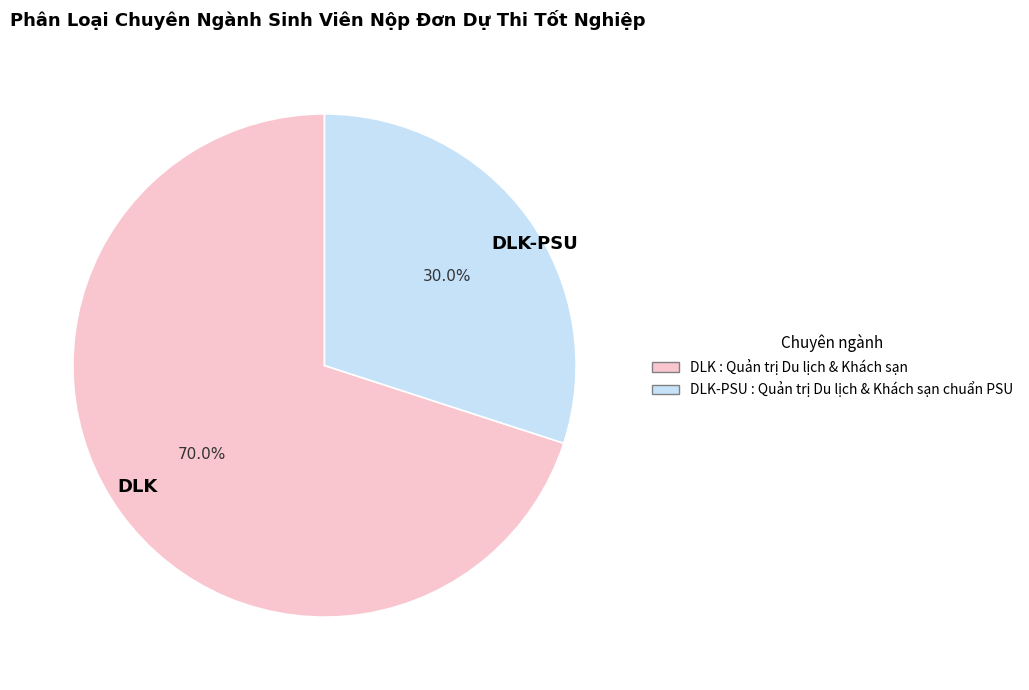

To the nearest percent, what is the difference between the largest and smallest slice percentages?

40%